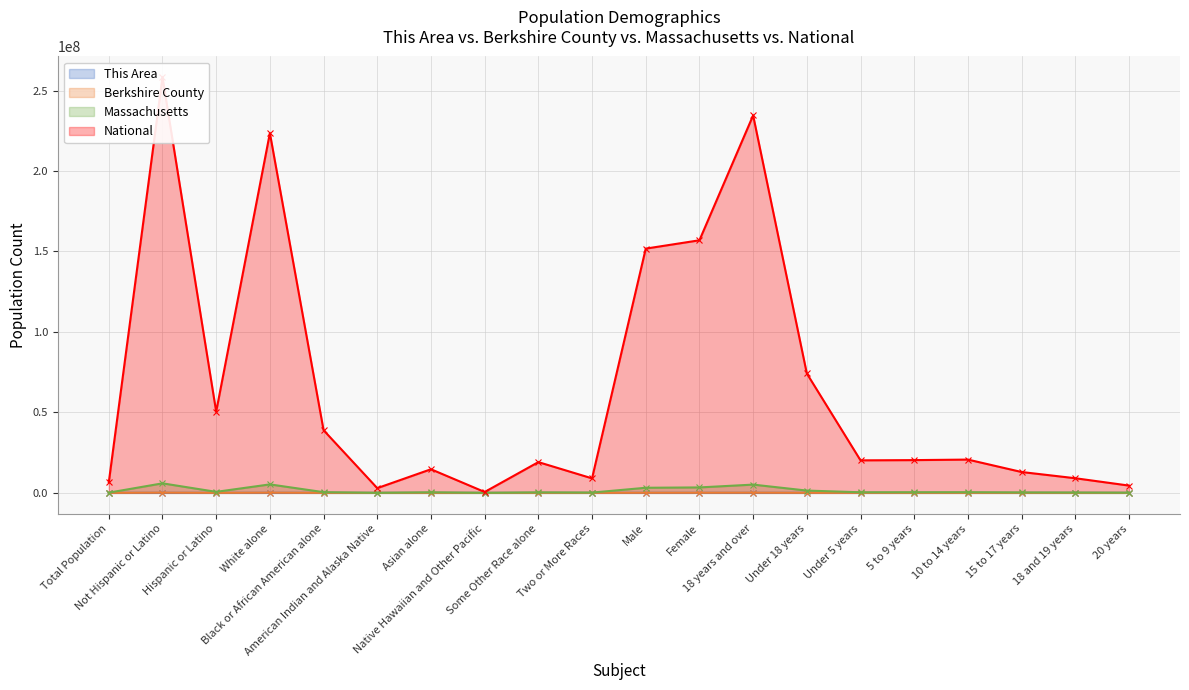

True or false: National and Berkshire County cross at least once.

False